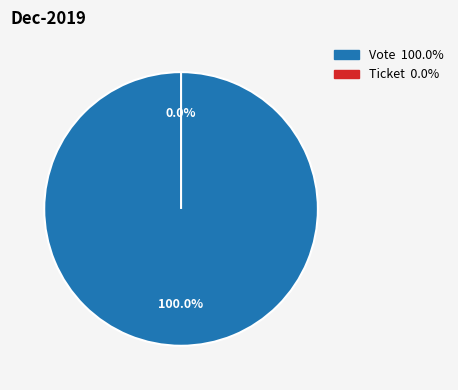

Rank the categories by value from lowest to highest.

Ticket, Vote